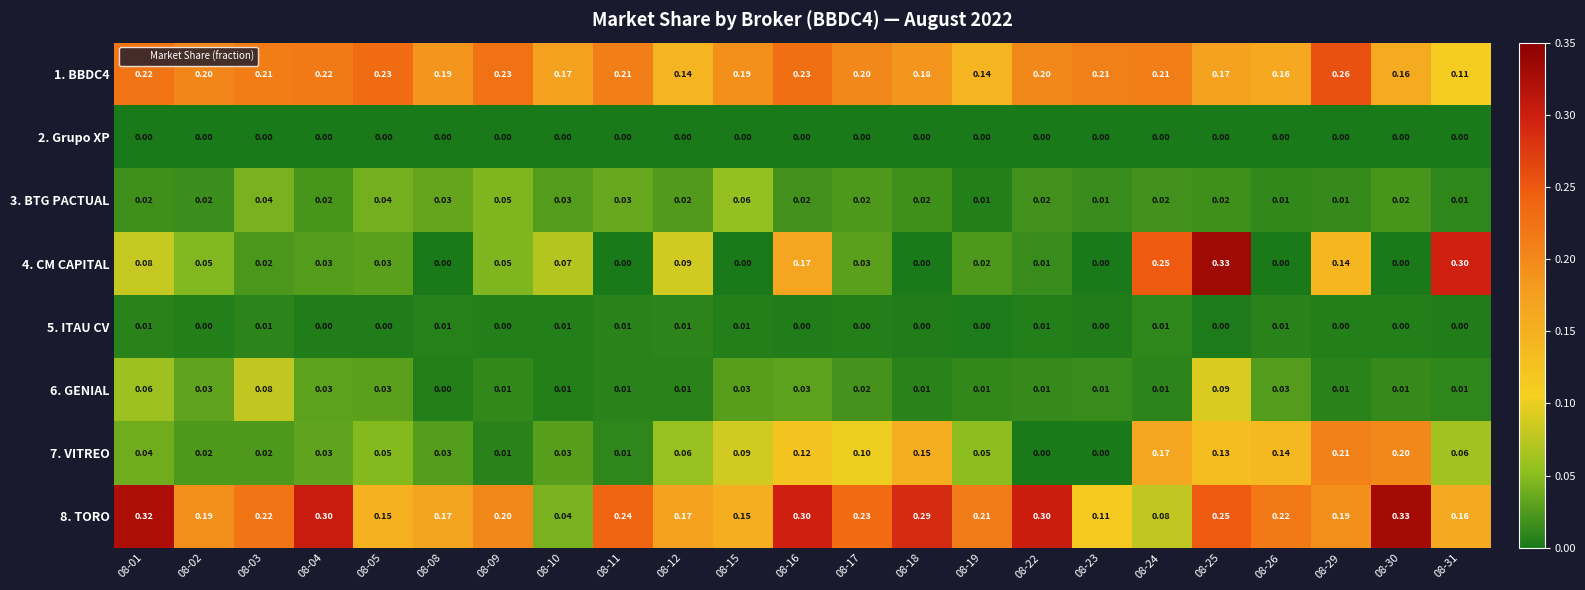

Is the value of 6. GENIAL at 08-30 greater than the value of 1. BBDC4 at 08-29?

No